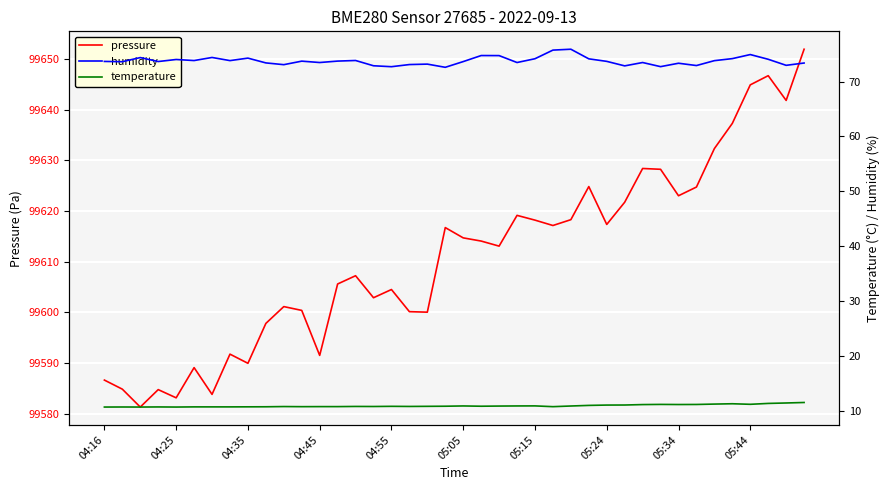

What are all the series names shown in the legend?

pressure, humidity, temperature